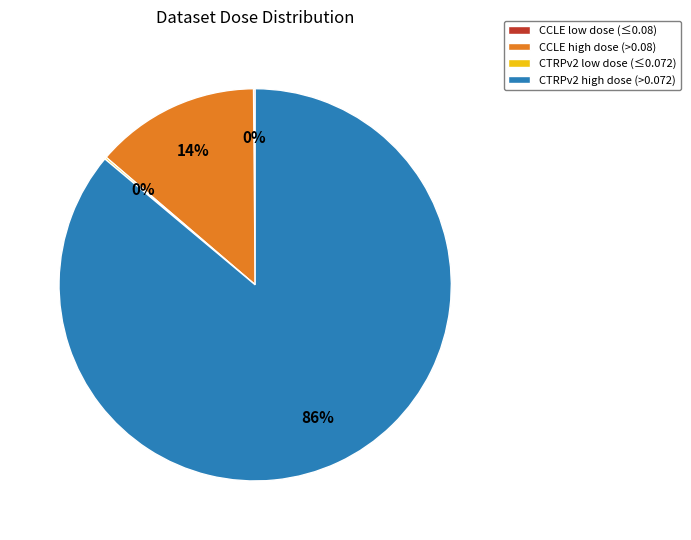

The CTRPv2 high dose (>0.072) slice represents 95% of the pie. True or false?

False